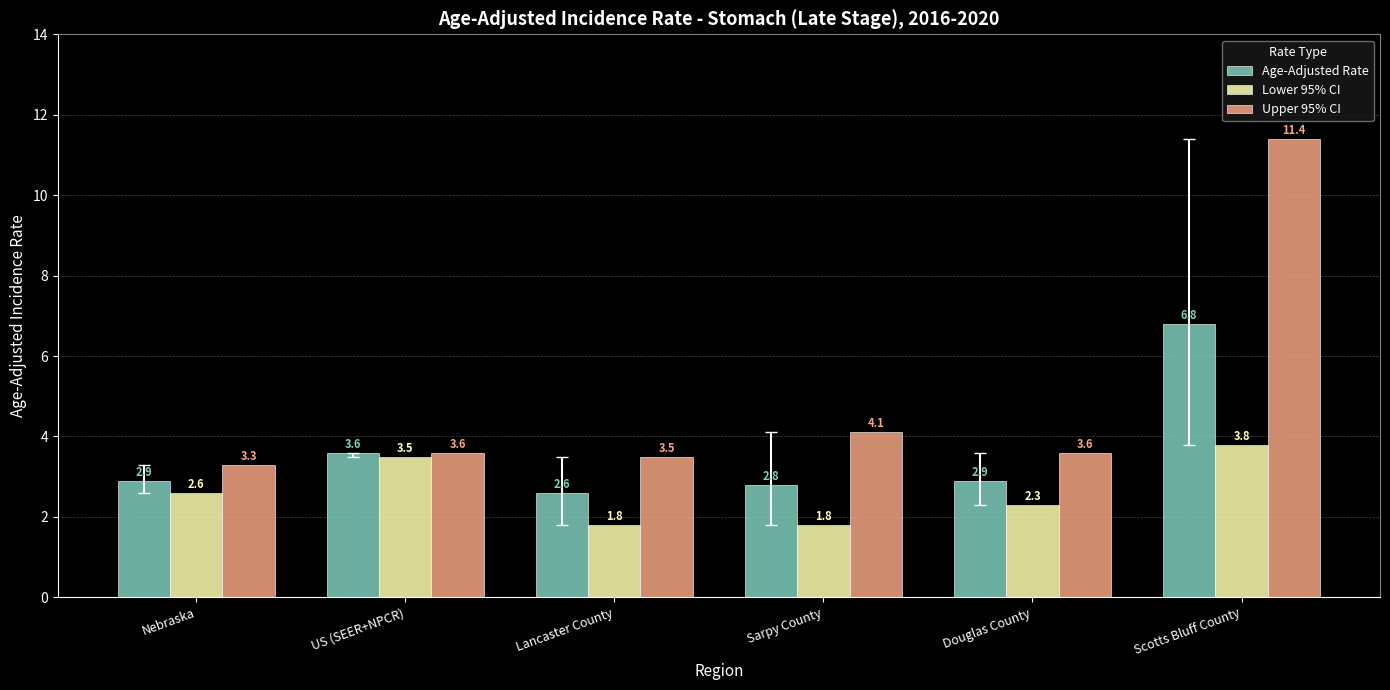

At which label is Upper 95% CI closest to 7?

Sarpy County